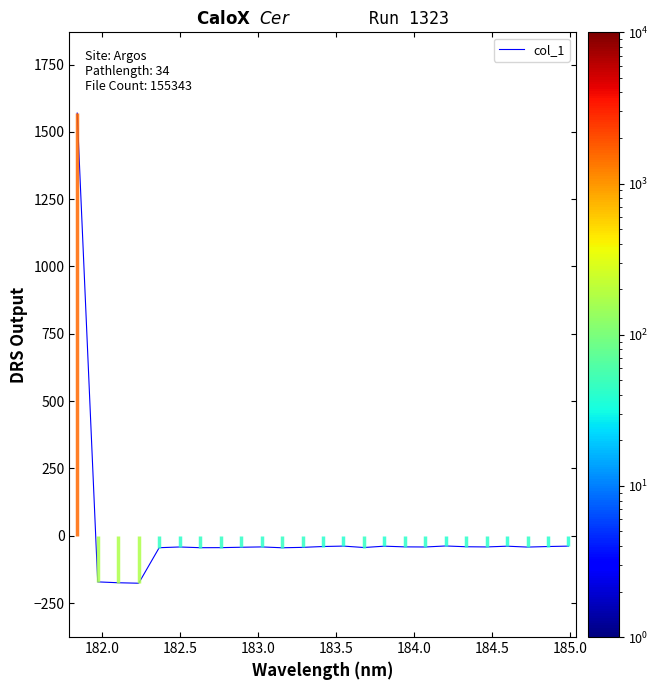

What is the value of the 10th point from the left?

-41.6